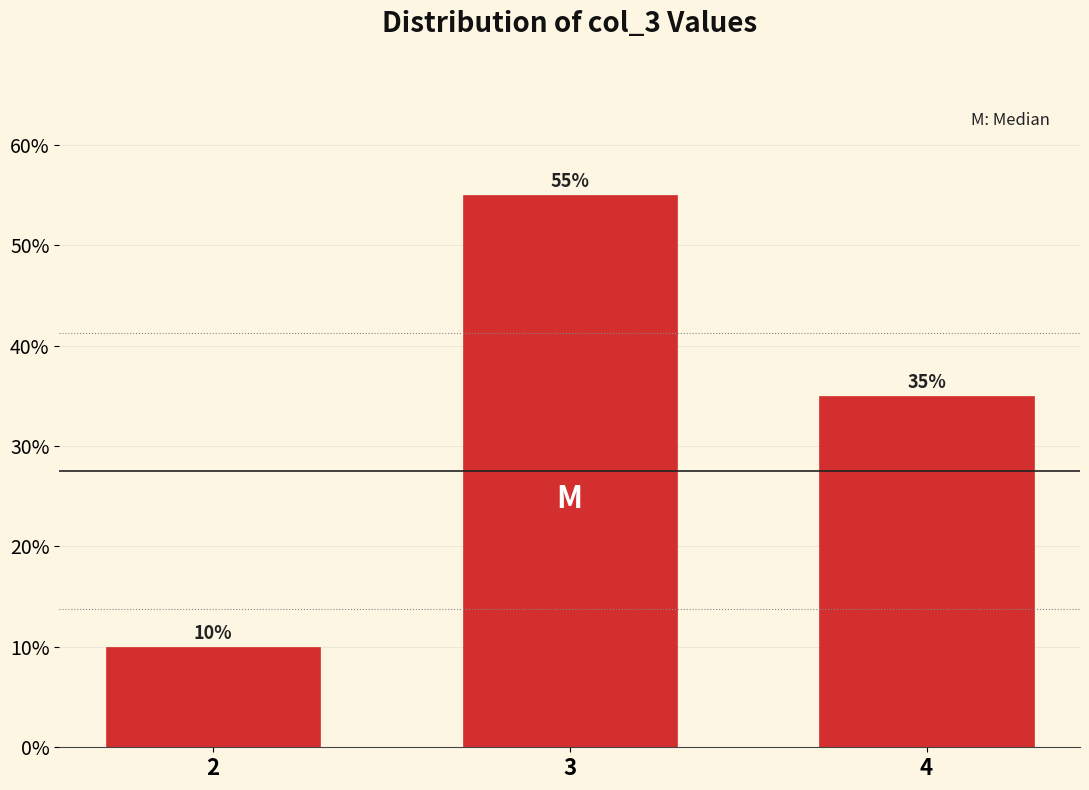

Reading left to right, list all the values displayed in this chart.

2=10.0	3=55.0	4=35.0